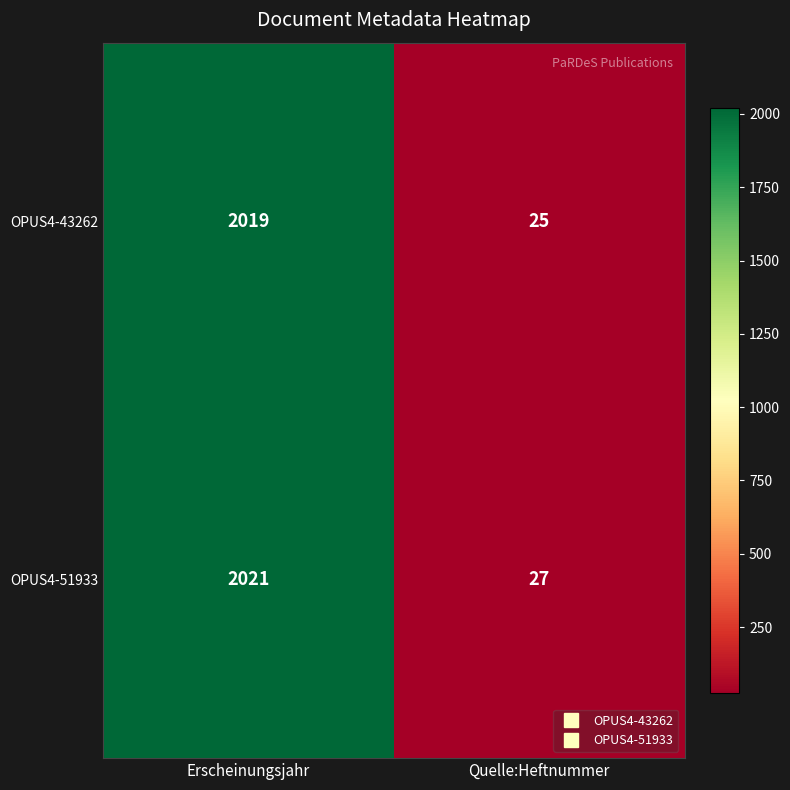

The OPUS4-43262 series shows 37 at Quelle:Heftnummer. True or false?

False